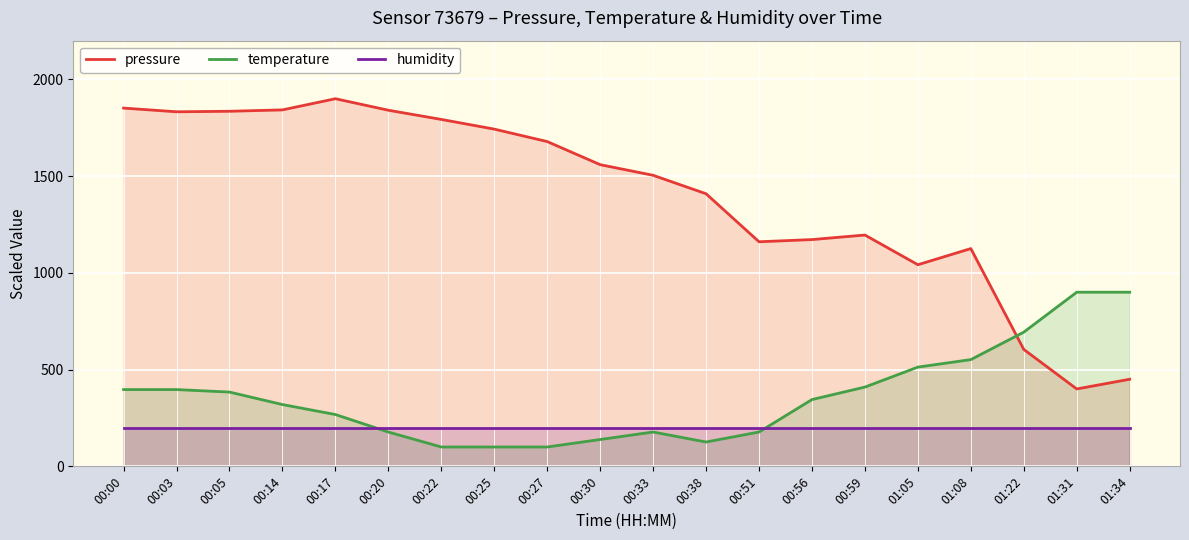

How many data points in pressure are above 1559?

10